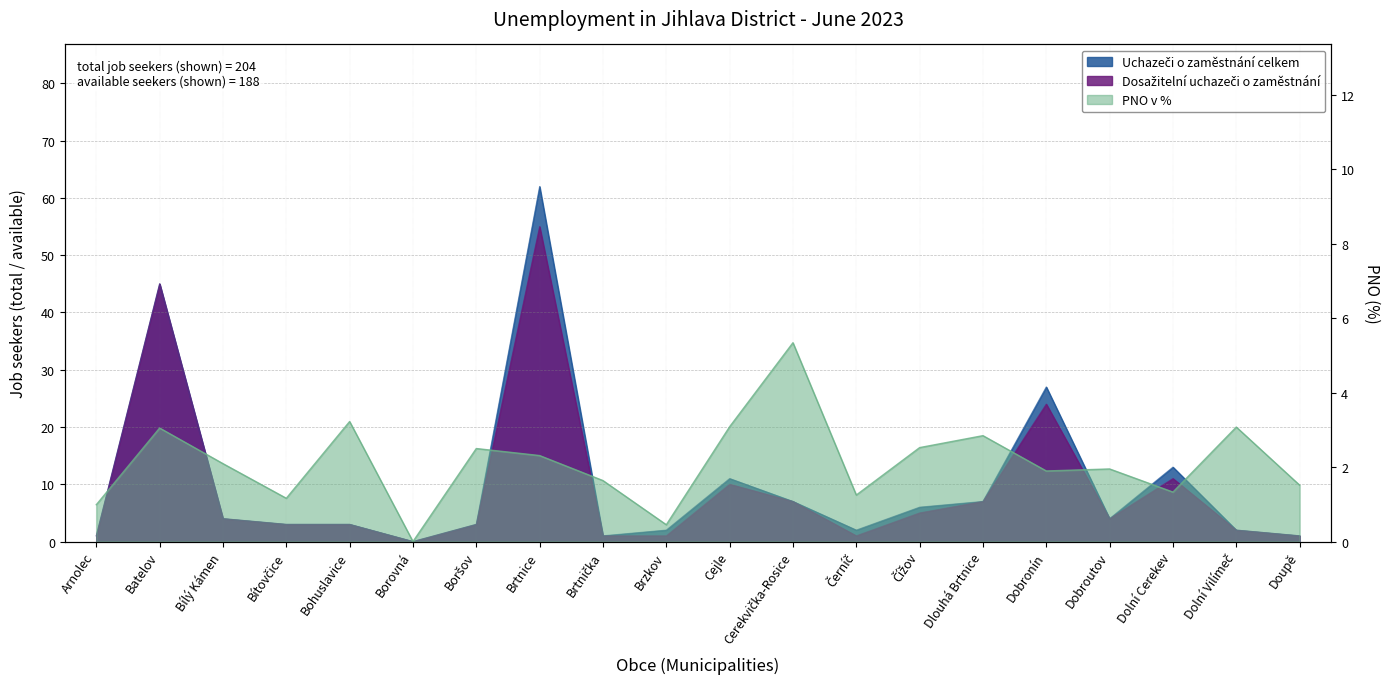

What is the sum of the Dosažitelní uchazeči o zaměstnání values at Dolní Vilímeč and Dobroutov?

6.0